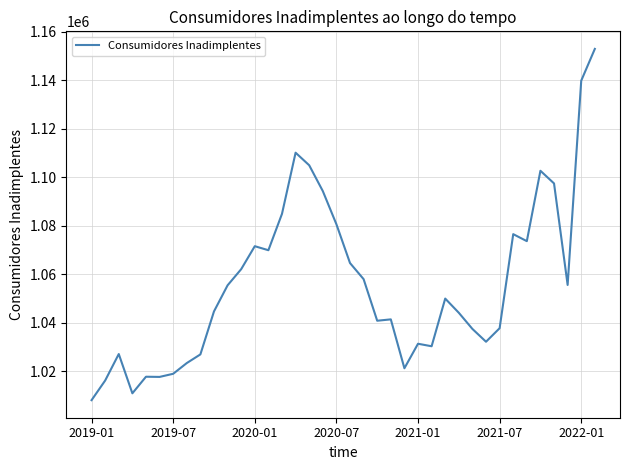

What is the minimum value shown in the chart?

1008153